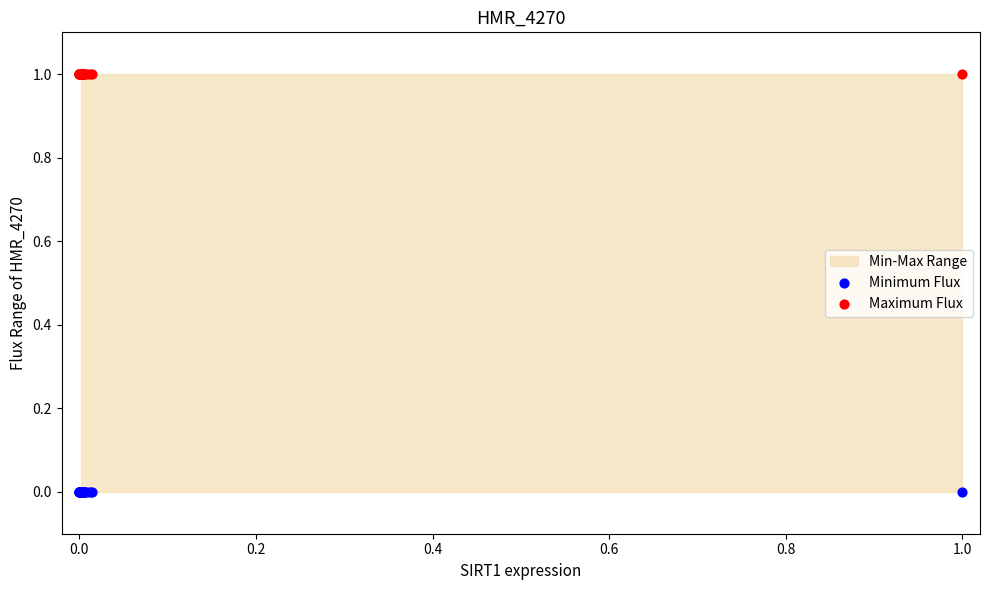

Which series contains the highest Y value?

Maximum Flux